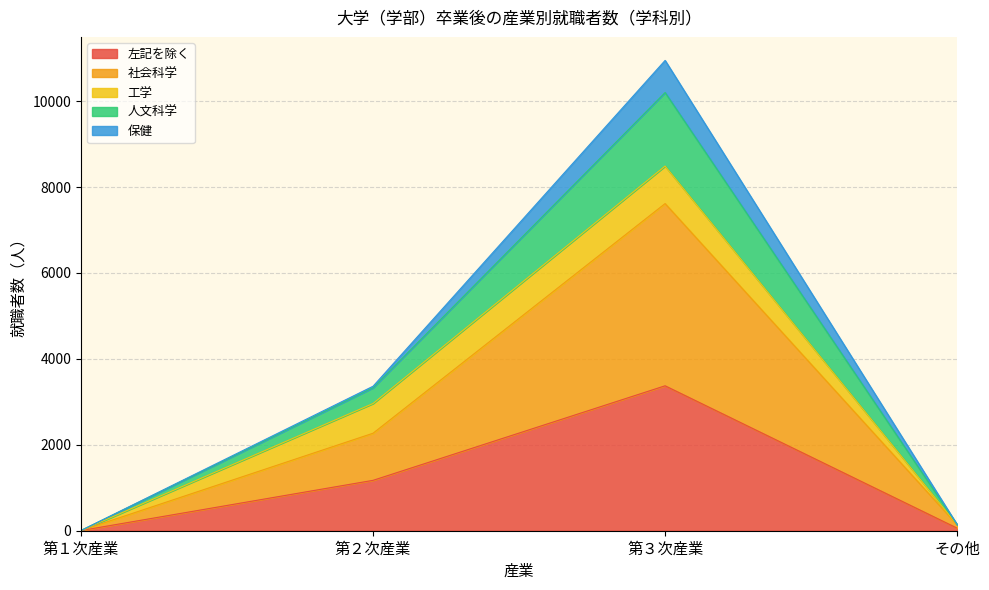

What is the lowest value of the 人文科学 series?

6